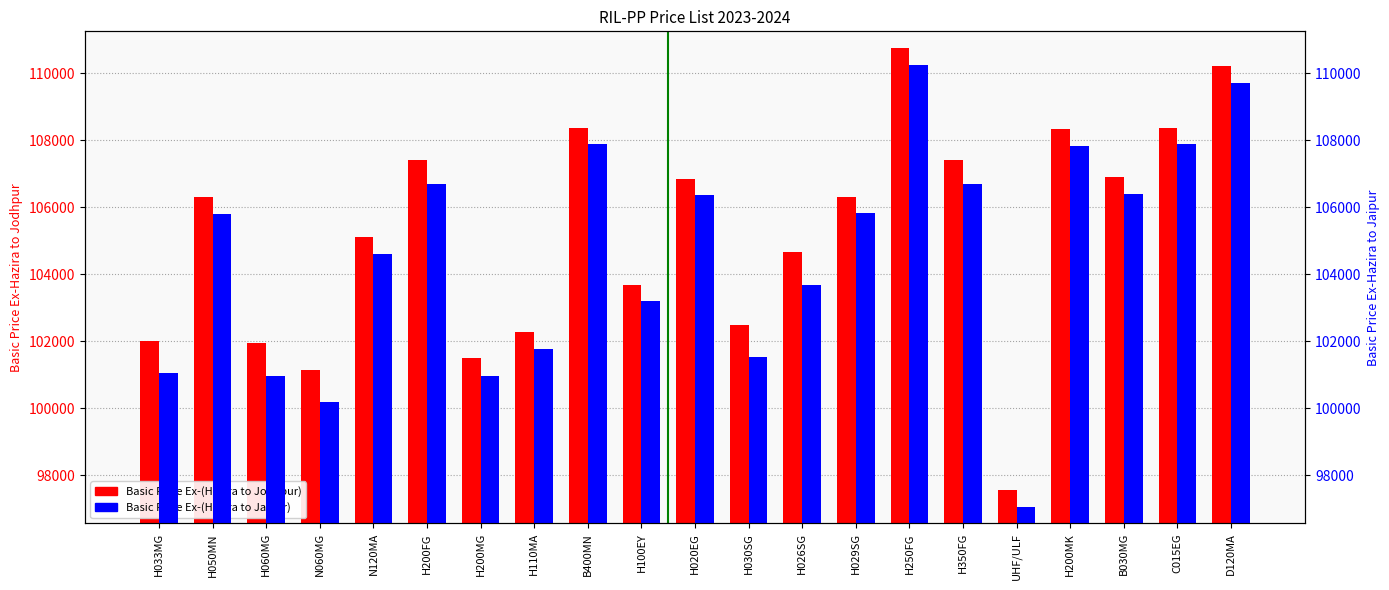

Reading left to right, transcribe all the data shown in this chart.

Basic Price Ex-(Hazira to Jodhpur): 102005	106298	101935	101135	105108	107408	101488	102268	108378	103668	106858	102495	104655	106318	110758	107408	97558	108351	106908	108378	110218
Basic Price Ex-(Hazira to Jaipur): 101044	105804	100974	100174	104614	106707	100977	101757	107884	103207	106364	101534	103694	105824	110264	106707	97064	107837	106414	107884	109724